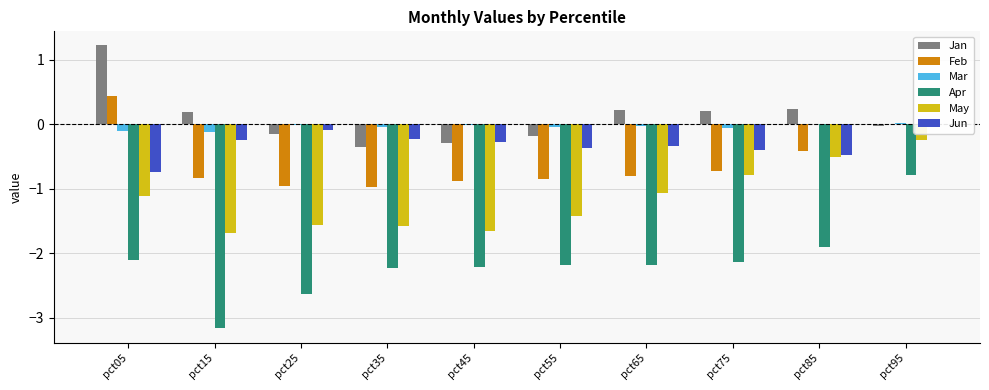

At which label does Apr first exceed -2?

pct85